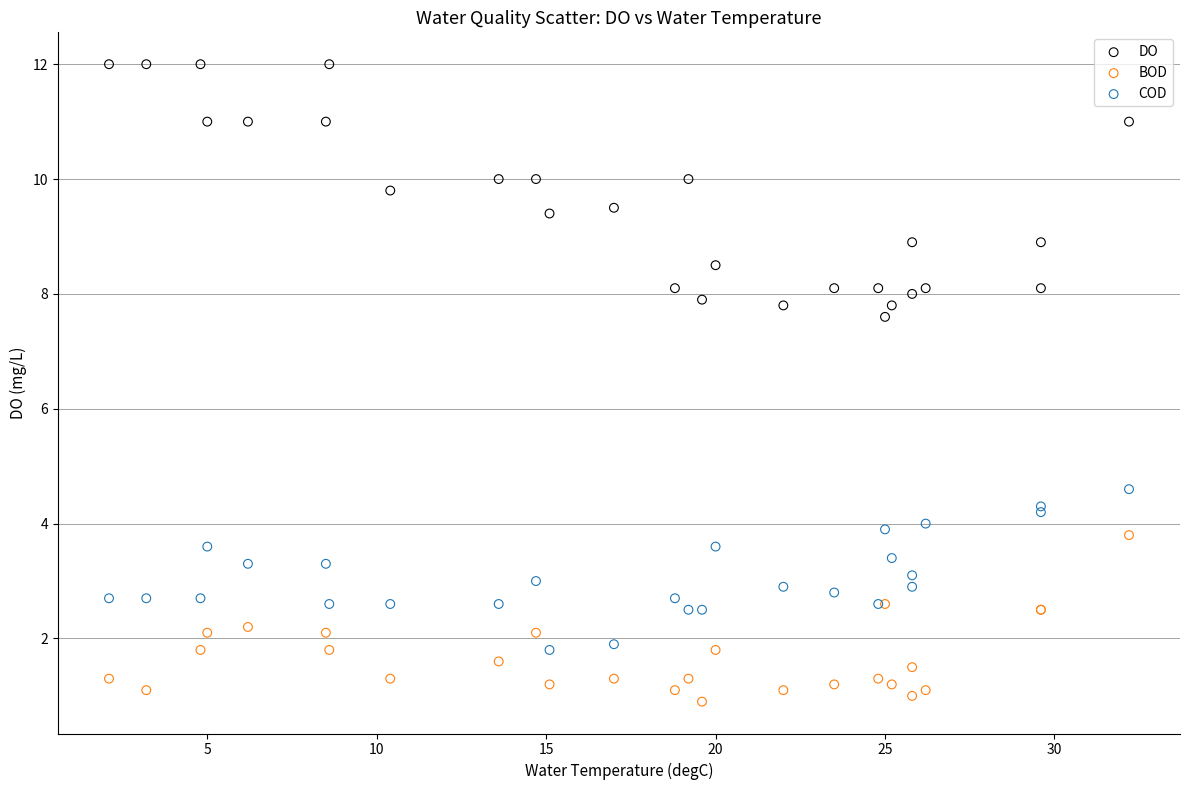

Which series reaches the maximum Y coordinate?

DO